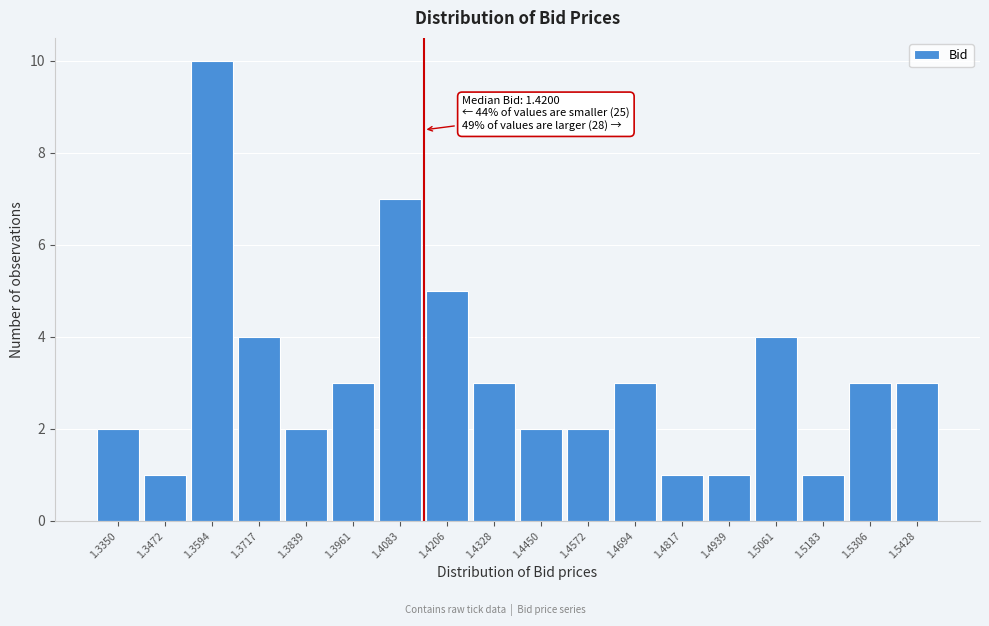

Reading right to left, list all the values displayed in this chart.

1.5428=3	1.5306=3	1.5183=1	1.5061=4	1.4939=1	1.4817=1	1.4694=3	1.4572=2	1.4450=2	1.4328=3	1.4206=5	1.4083=7	1.3961=3	1.3839=2	1.3717=4	1.3594=10	1.3472=1	1.3350=2